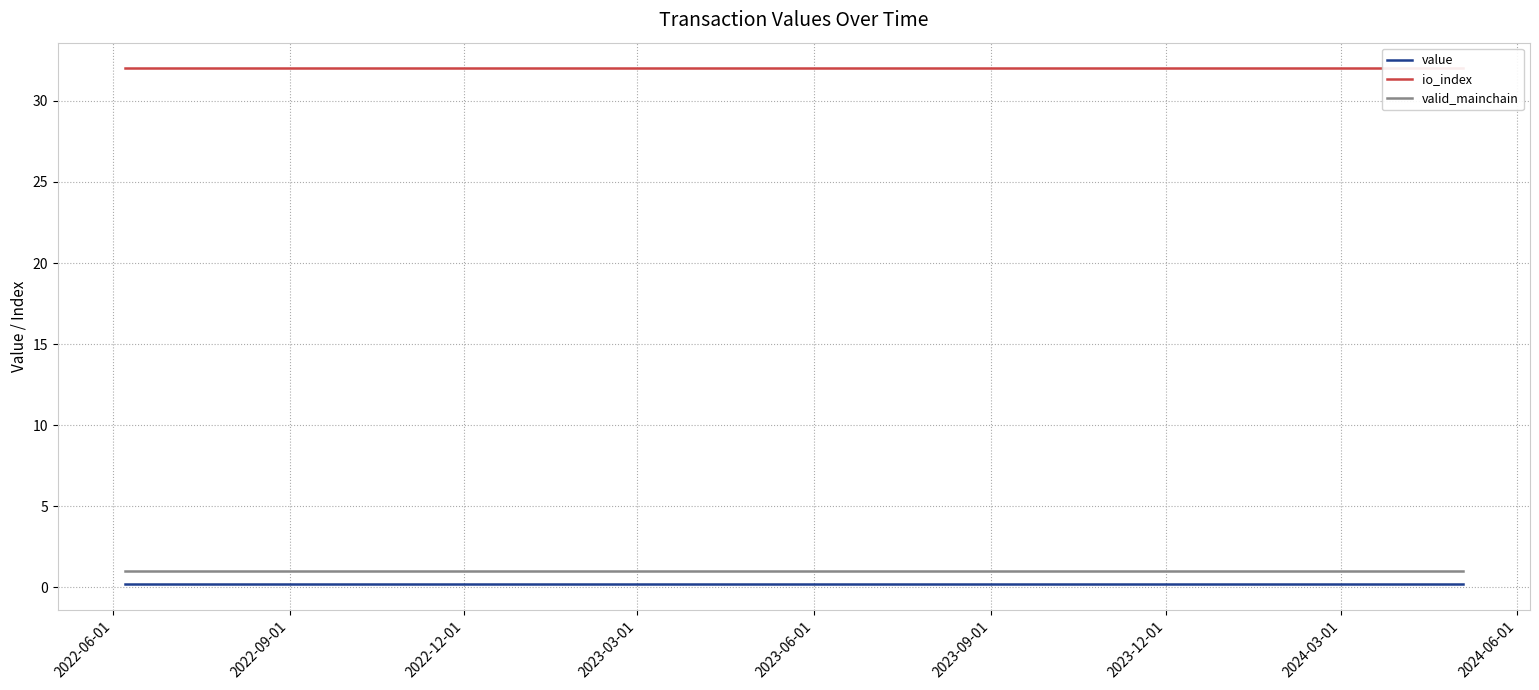

True or false: valid_mainchain and value cross at least once.

False